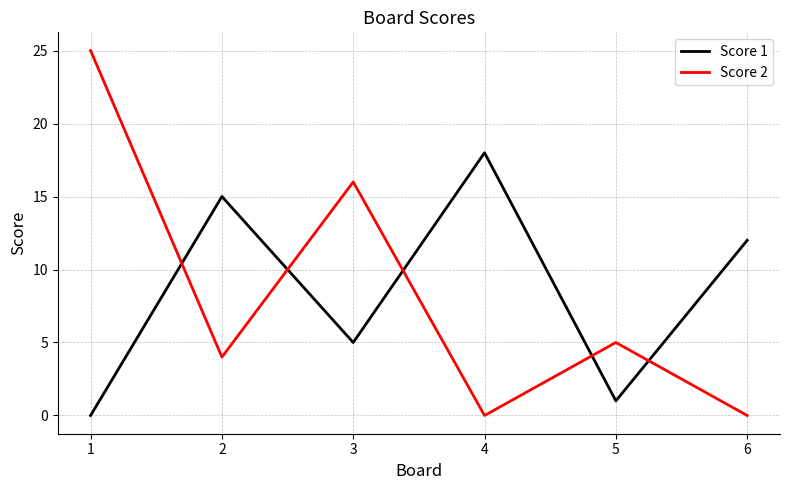

What is the highest value of the Score 2 series?

25